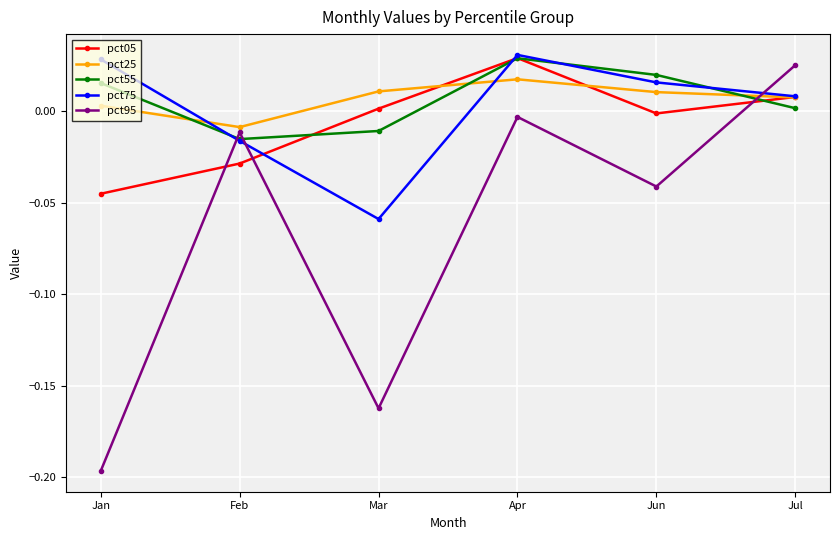

Which series has the largest range (max minus min)?

pct95